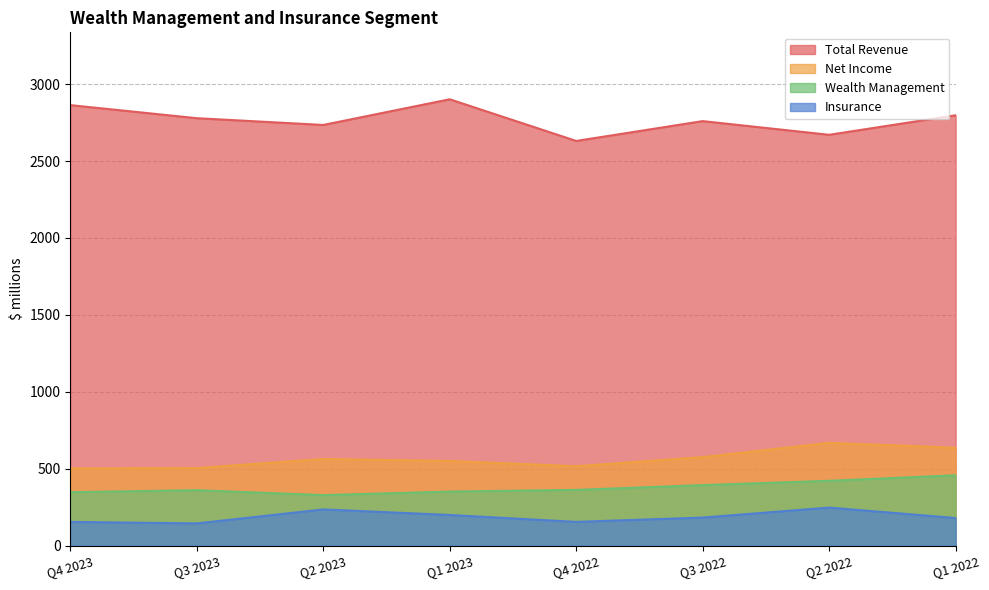

True or false: Wealth Management and Insurance intersect in this chart.

False